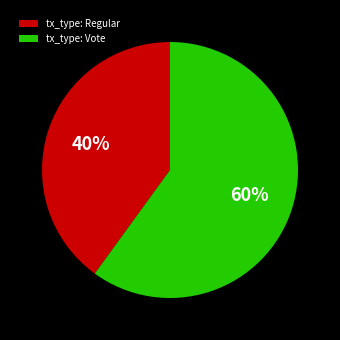

To the nearest percent, what is the average slice percentage?

50%